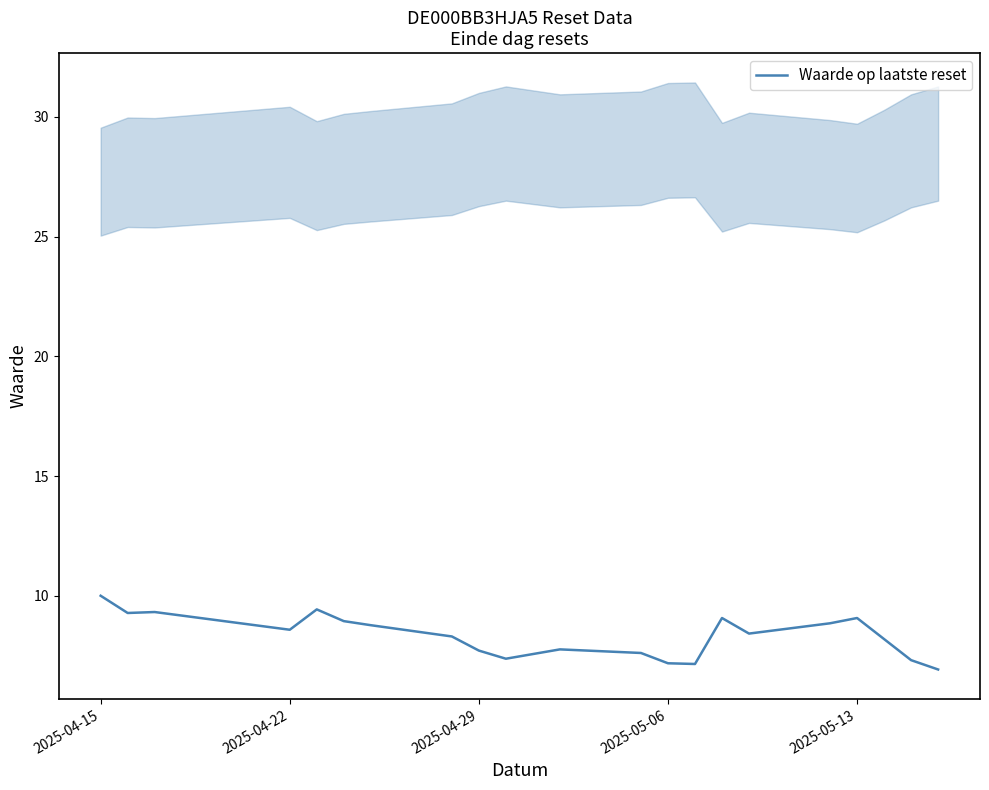

What is the maximum value for Waarde op laatste reset?

10.0